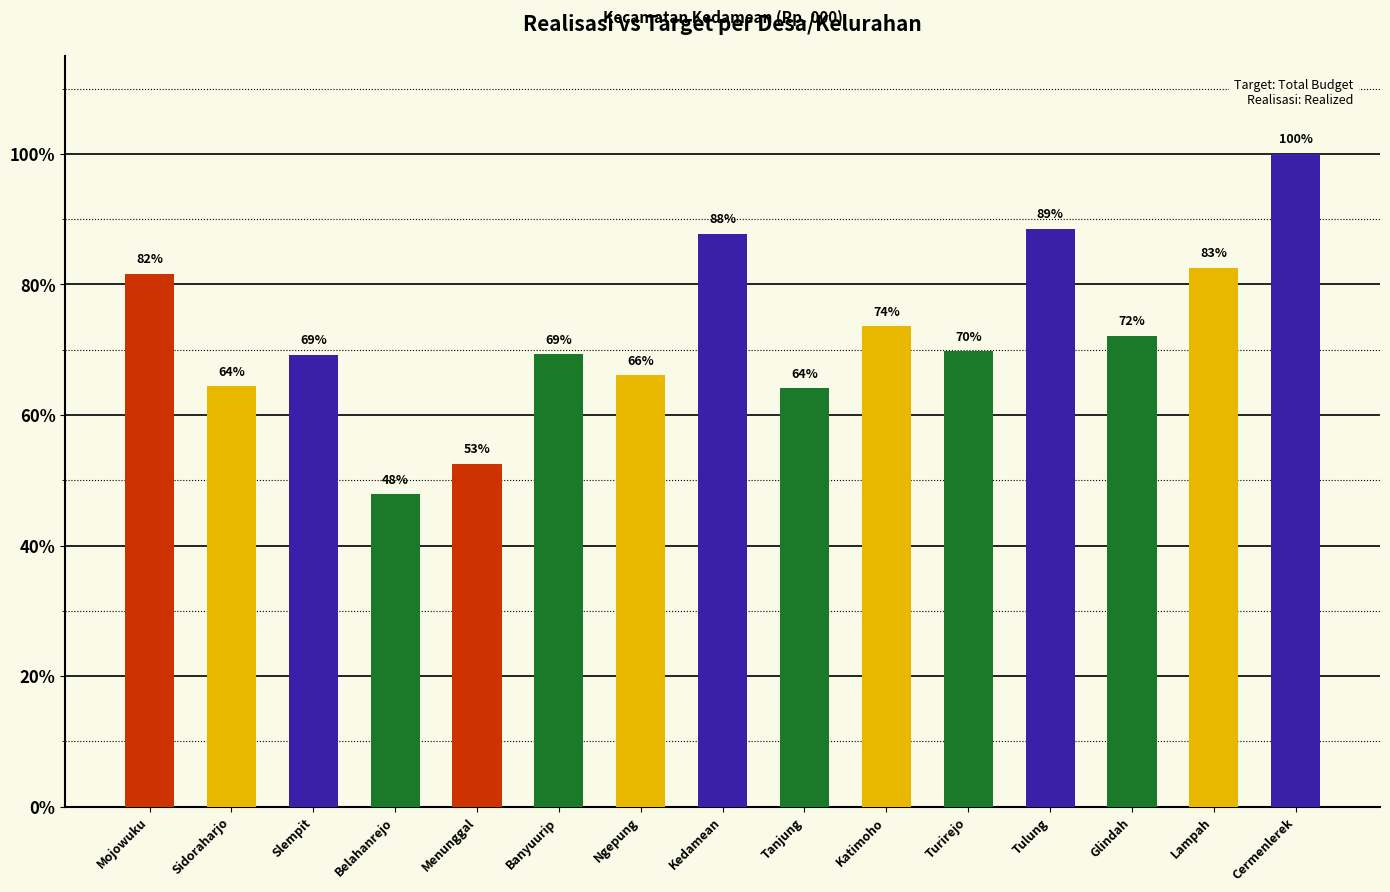

Between Sidoraharjo and Cermenlerek, which is larger?

Cermenlerek